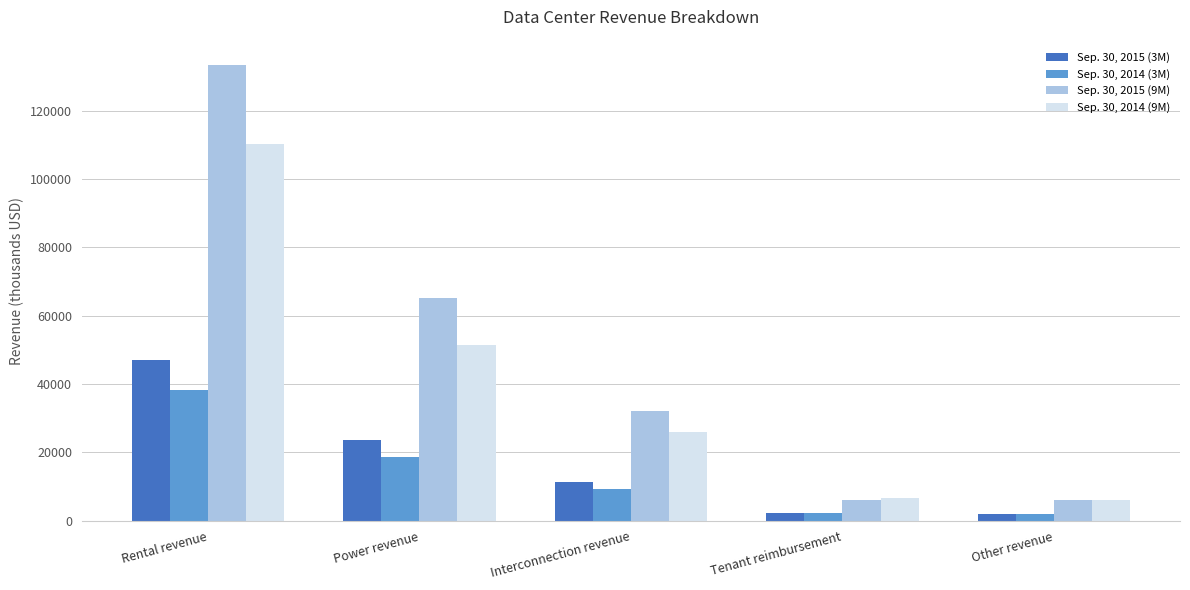

Is it true that Sep. 30, 2015 (9M) equals 1395 at Other revenue?

False